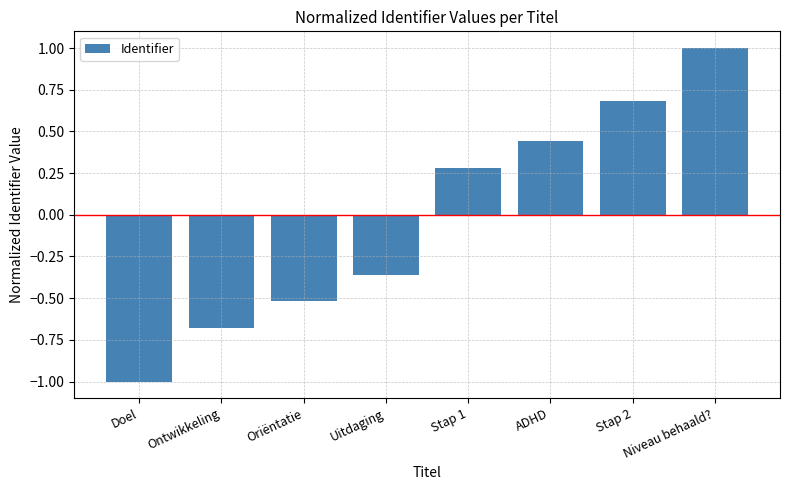

What is the maximum value shown in the chart?

1.0